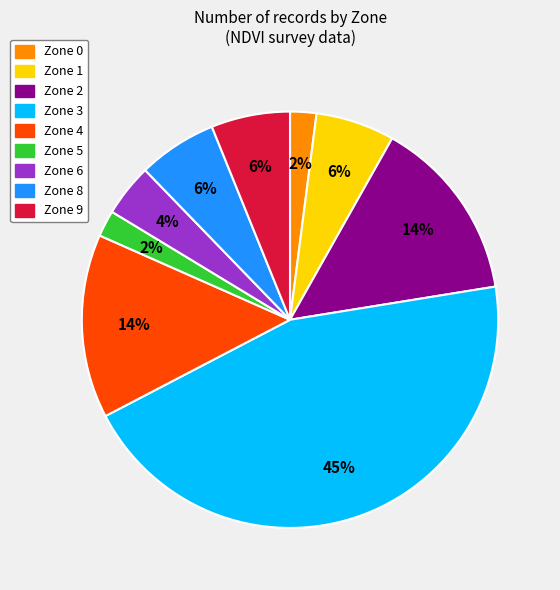

How many segments does this pie chart have?

9